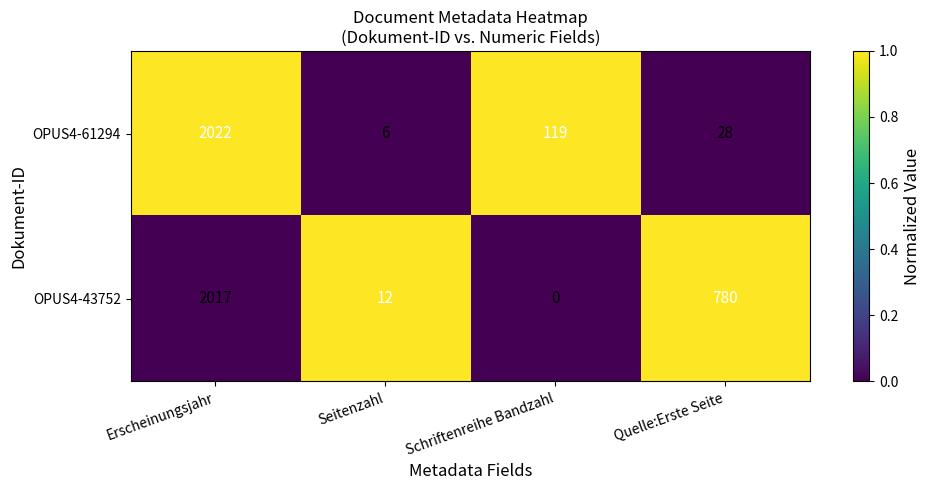

Count the number of data series in this chart.

2